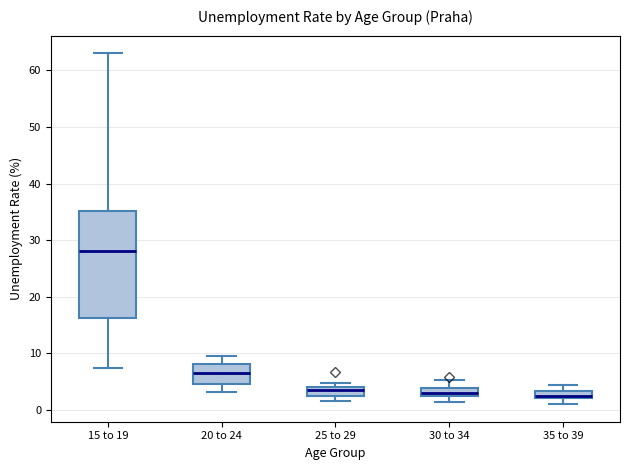

Which box is the tallest, from its lower edge to its upper edge?

15 to 19